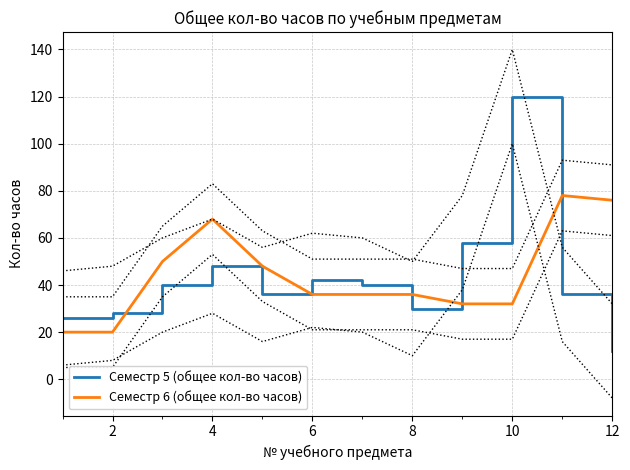

The Семестр 5 (общее кол-во часов) series shows 75 at 4. True or false?

False